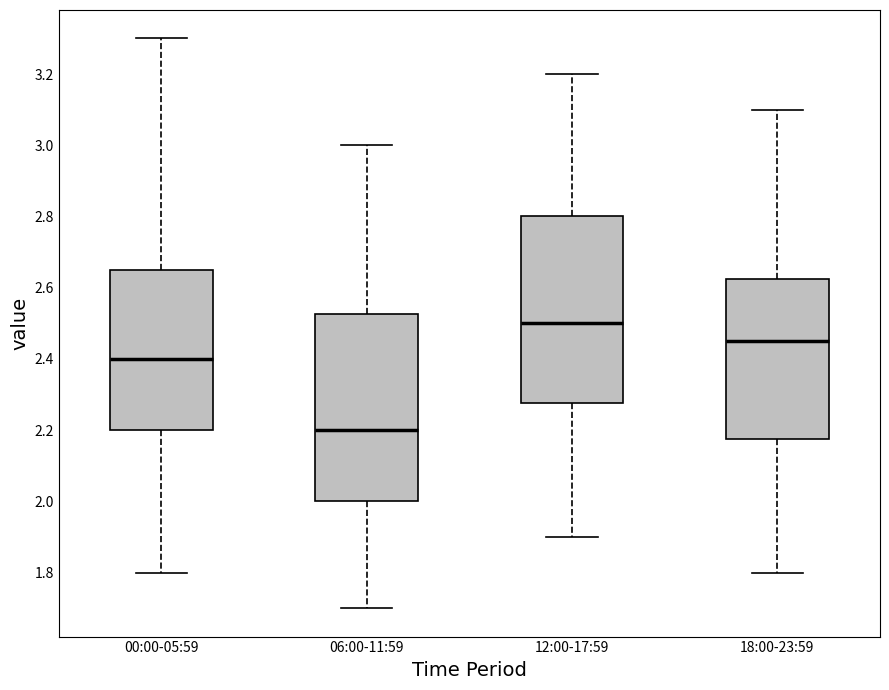

Which box's median line is the lowest?

06:00-11:59